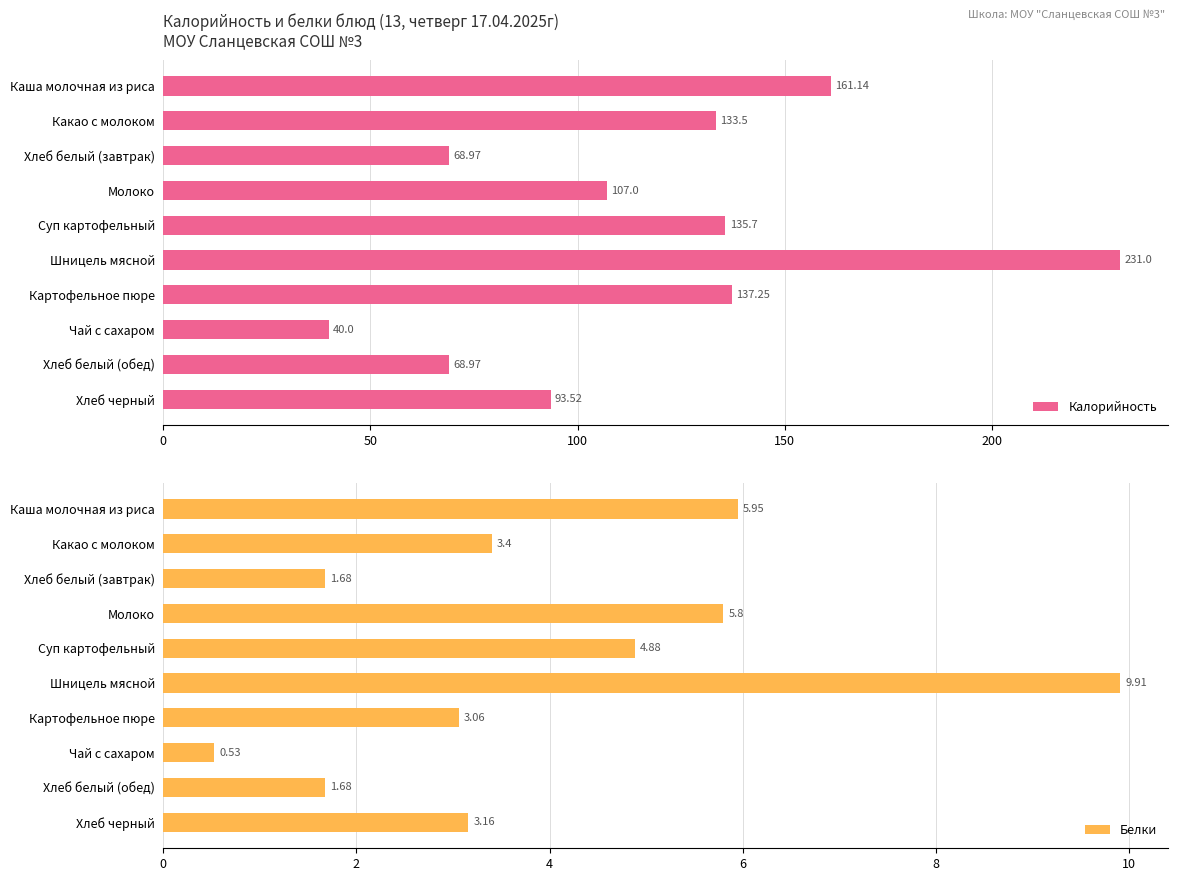

What is the difference between the Калорийность values at Чай с сахаром and Хлеб белый (завтрак)?

29.0